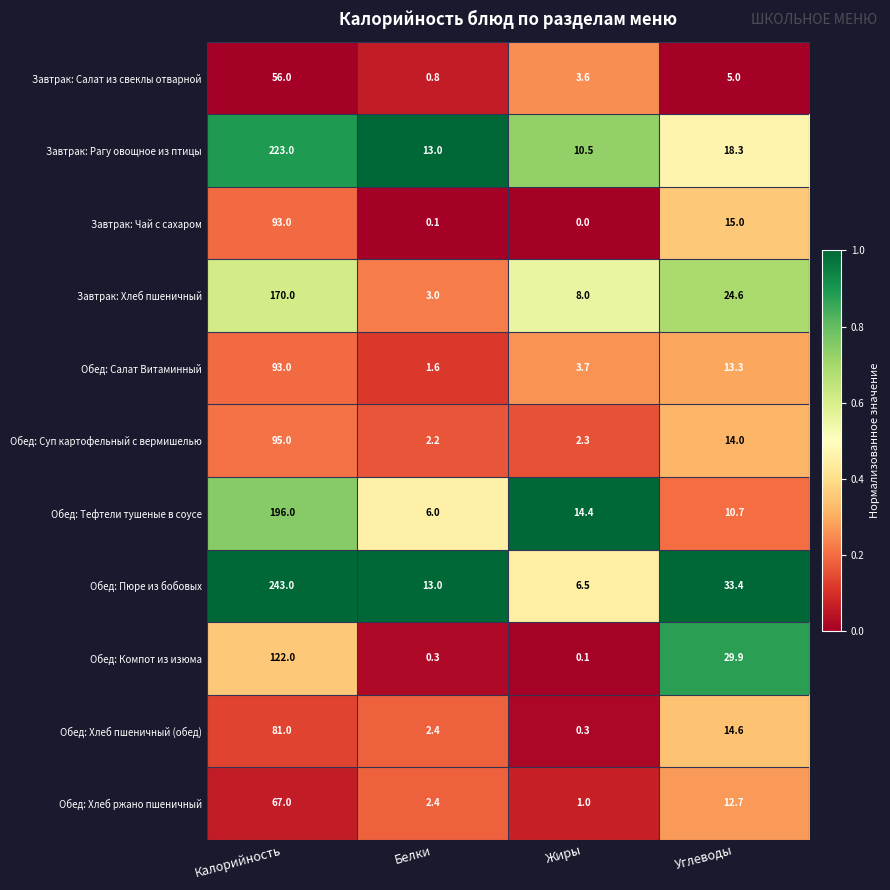

At Углеводы, list the series in order from largest to smallest.

Обед: Пюре из бобовых, Обед: Компот из изюма, Завтрак: Хлеб пшеничный, Завтрак: Рагу овощное из птицы, Завтрак: Чай с сахаром, Обед: Хлеб пшеничный (обед), Обед: Суп картофельный с вермишелью, Обед: Салат Витаминный, Обед: Хлеб ржано пшеничный, Обед: Тефтели тушеные в соусе, Завтрак: Салат из свеклы отварной